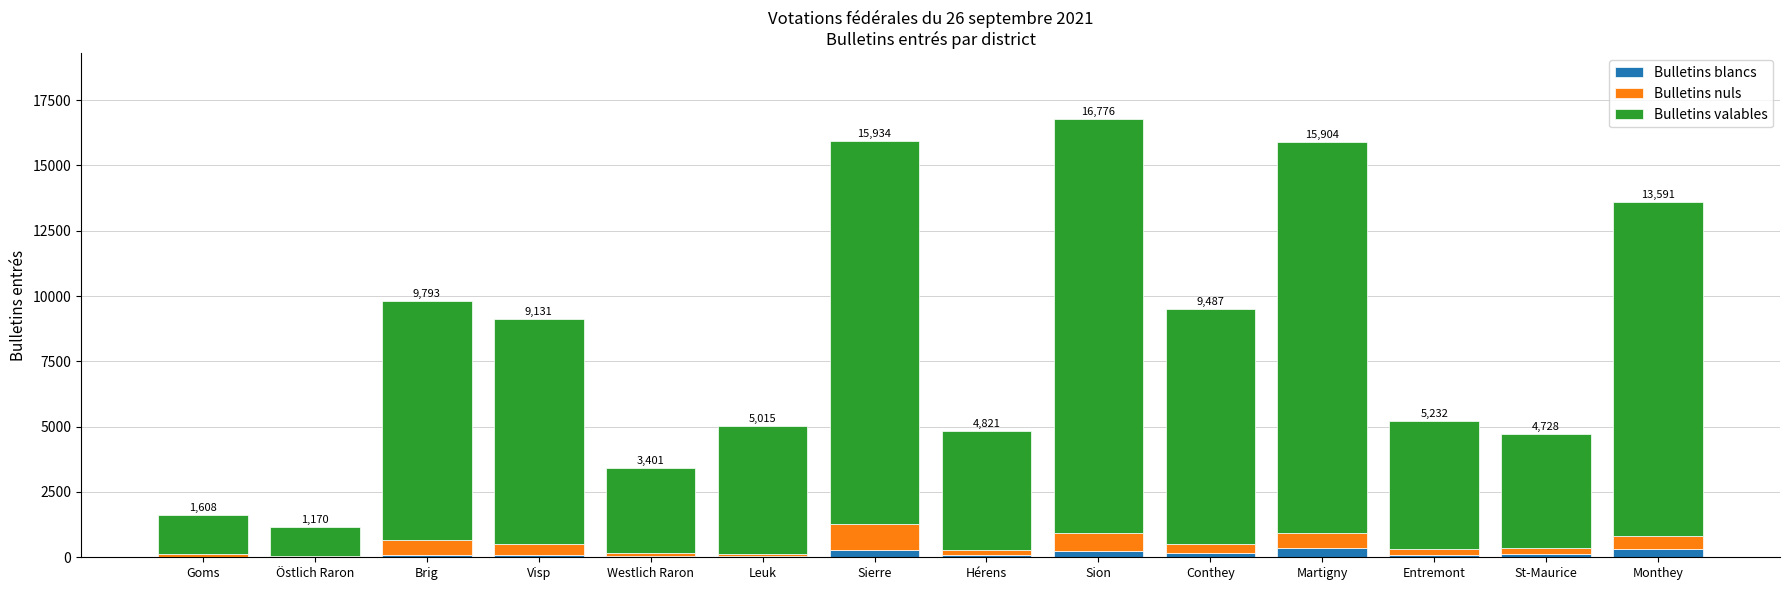

Is it true that Bulletins nuls equals 36 at Westlich Raron?

False